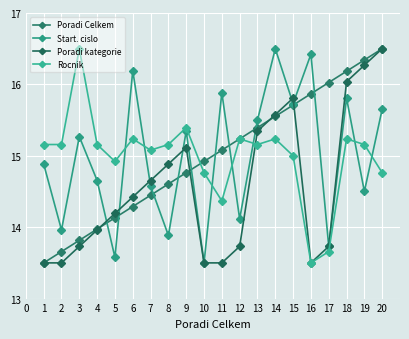

True or false: Poradi kategorie has a value of 19.4 at 9.

False